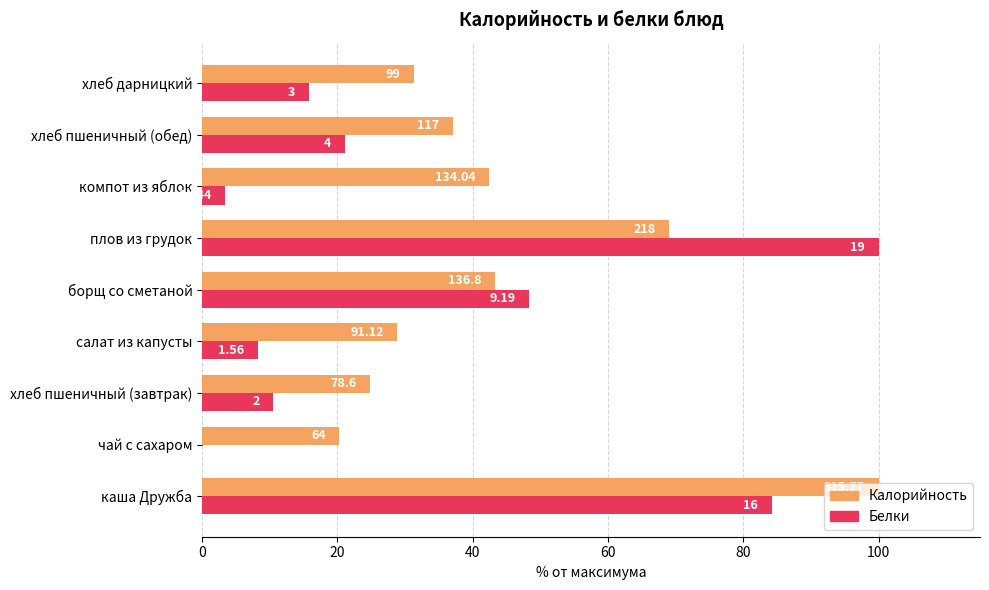

What are all the series names shown in the legend?

Калорийность, Белки